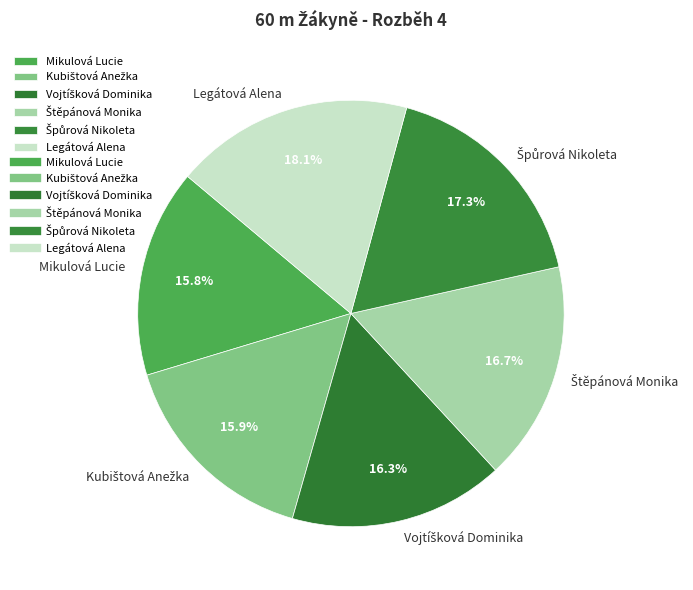

True or false: Legátová Alena accounts for 12% of the total.

False